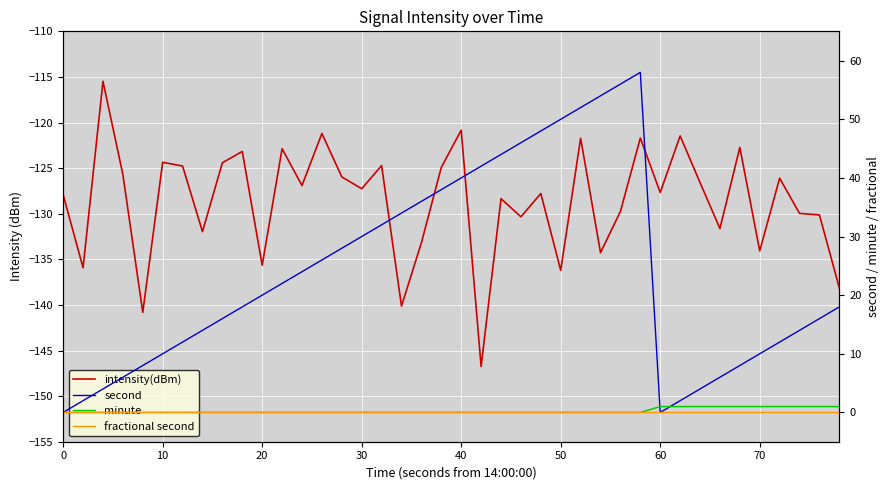

Which series has the largest total across all categories?

second